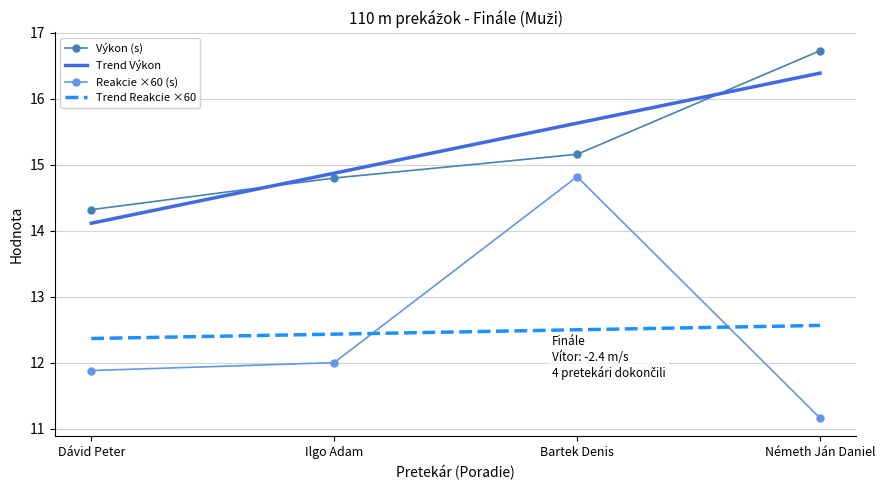

At which label does Reakcie reach its minimum?

Németh Ján Daniel